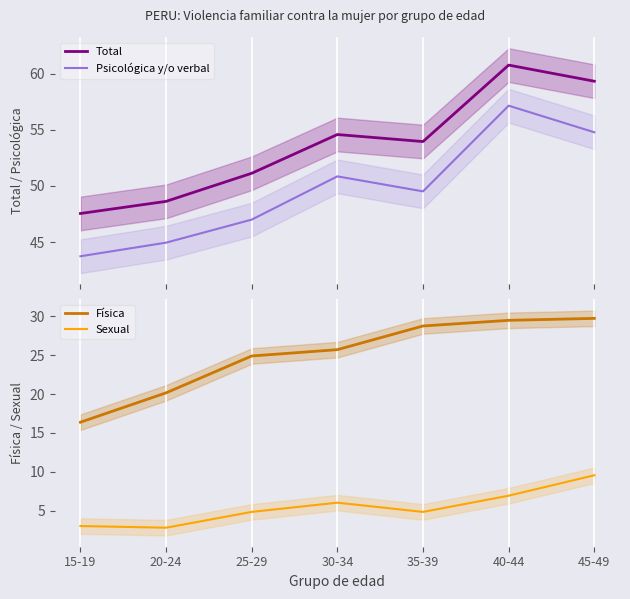

Reading left to right, extract all data points from this chart.

Total: 47.5	48.6	51.1	54.6	53.9	60.7	59.3
Psicológica y/o verbal: 43.7	44.9	47.0	50.8	49.5	57.1	54.8
Física: 16.4	20.2	24.9	25.7	28.8	29.5	29.7
Sexual: 3.0	2.8	4.8	6.0	4.8	6.9	9.5